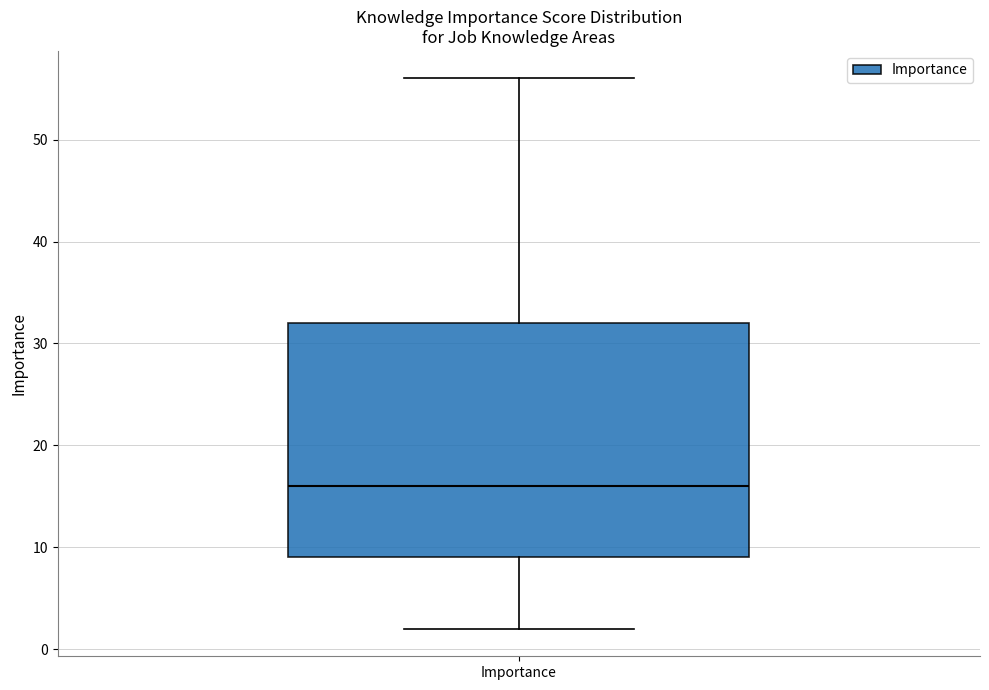

Read this box plot against the y-axis: the position of the median line, the range covered by the box, and the ends of both whiskers. The values are not printed on the chart, so give them approximately, as read against the axis.

median 16, box 9 to 32, whiskers 2 to 56